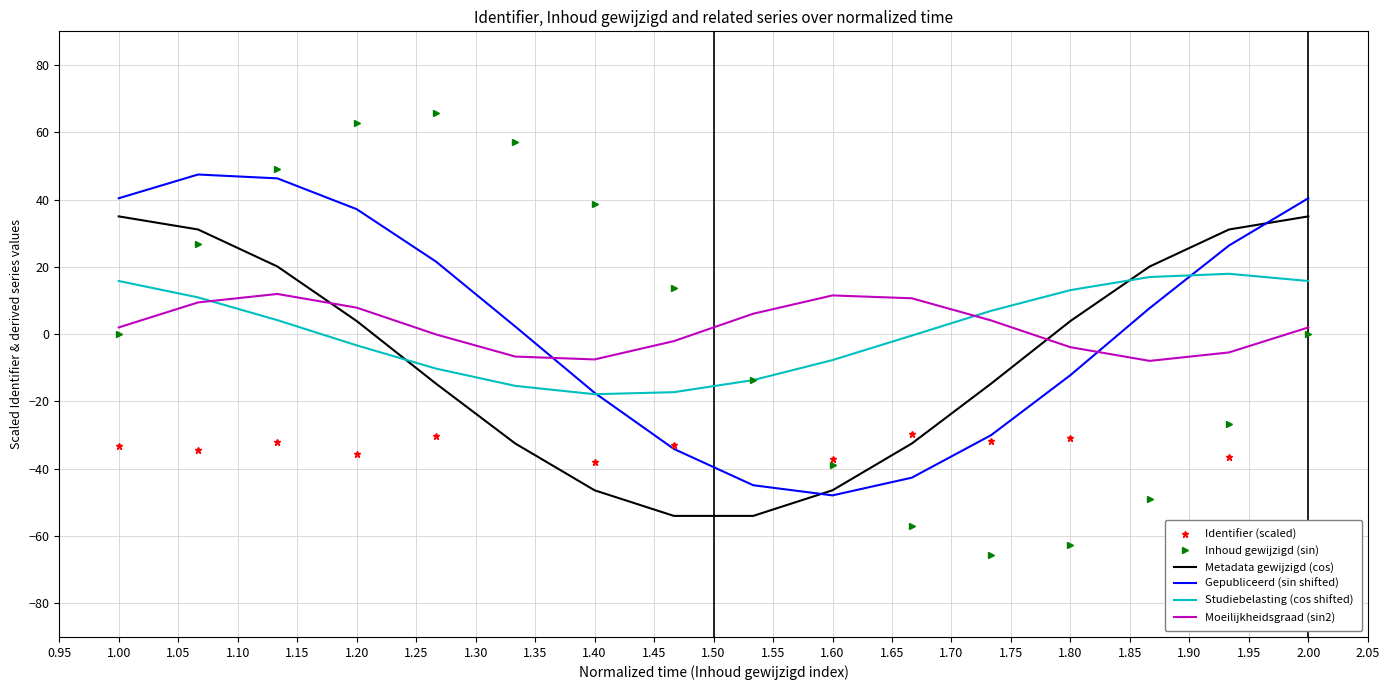

Is this an area chart (filled region under the line)?

No